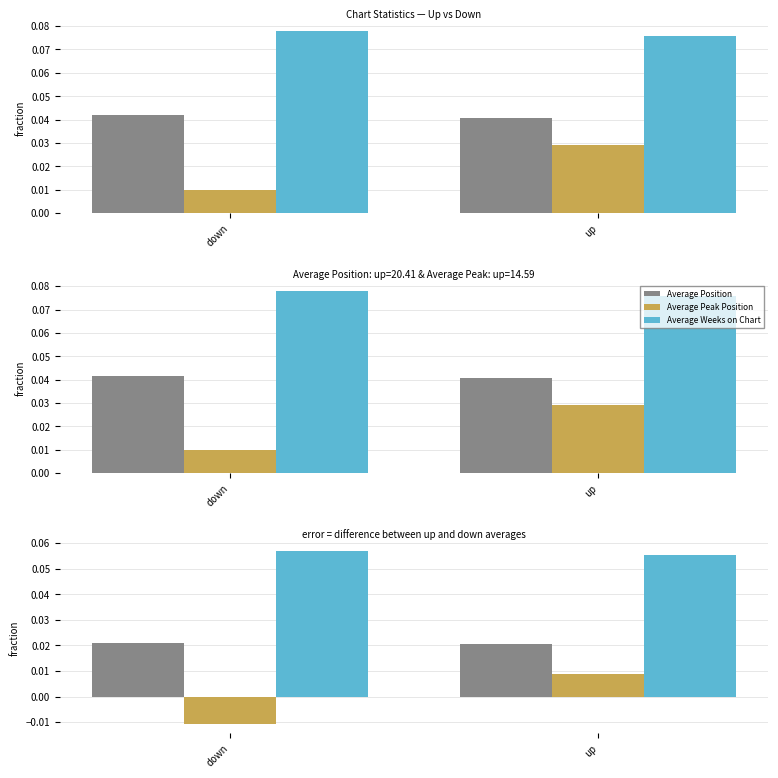

Are the bars horizontal?

No